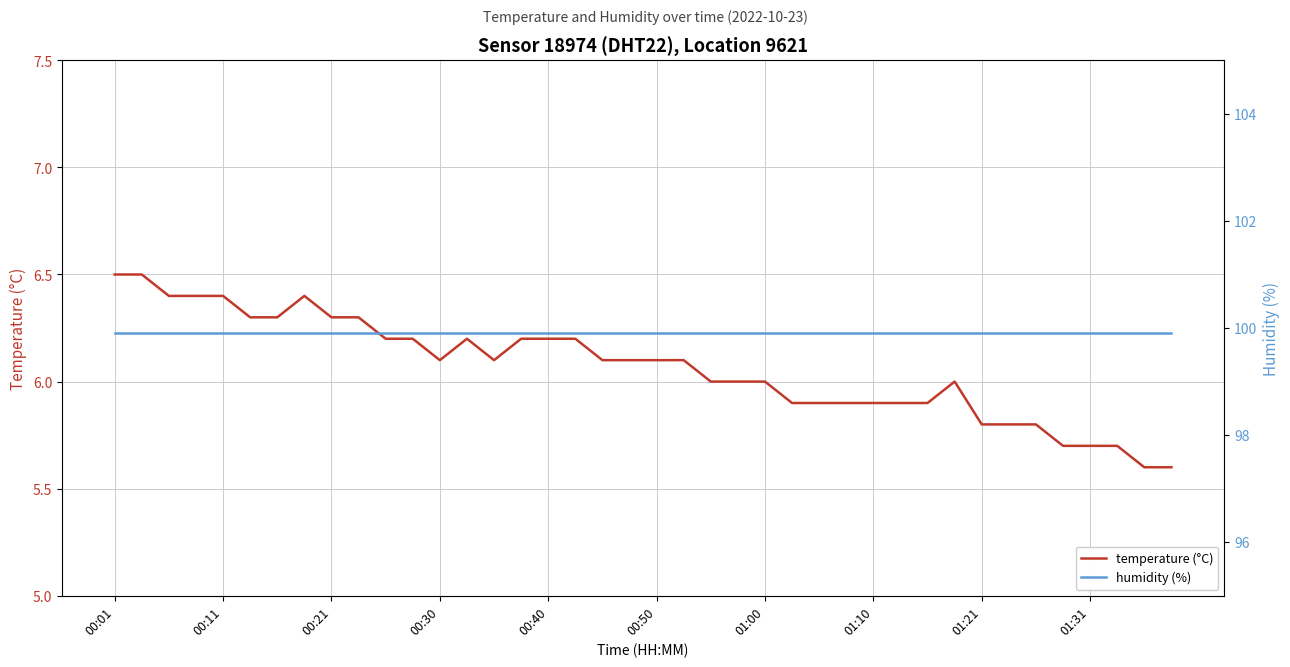

What is the maximum value for temperature (°C)?

6.5